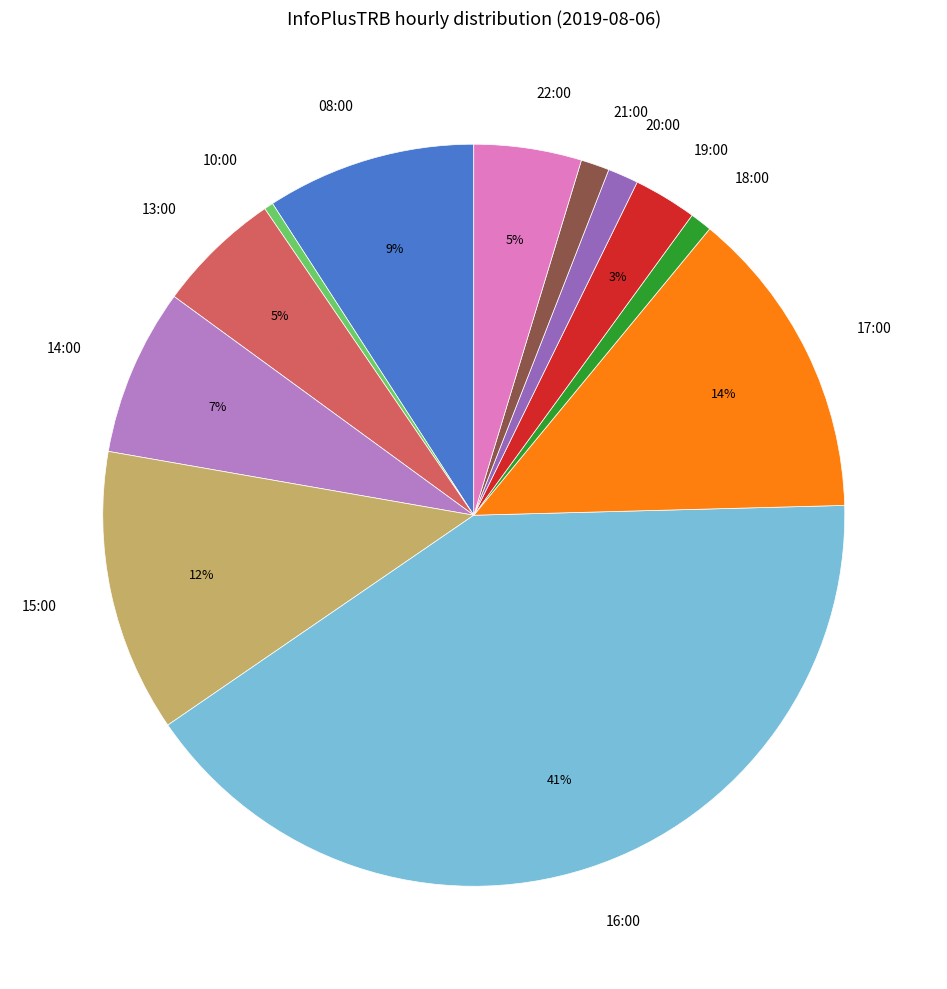

To the nearest percent, what is the average slice percentage?

8%